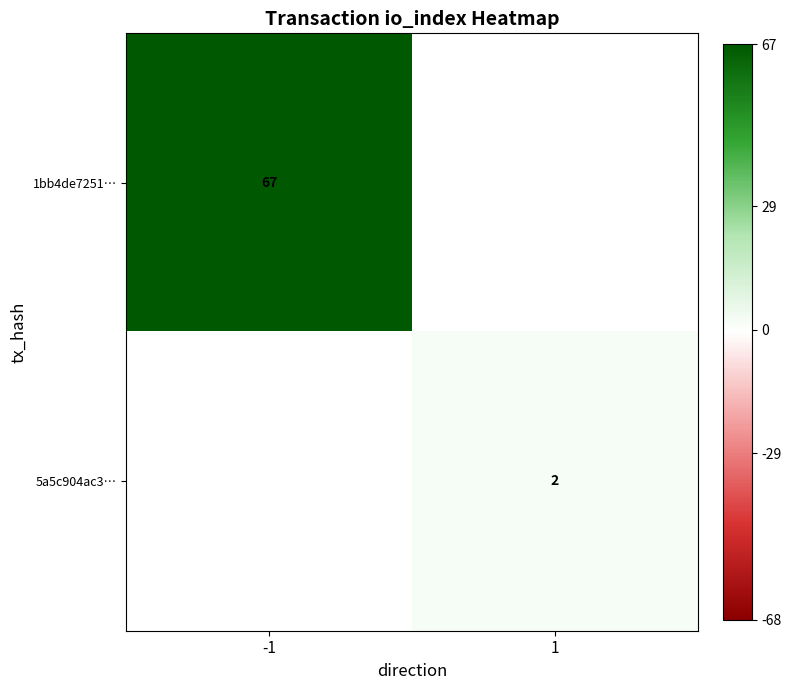

The value of 1bb4de7251… at -1 is 92. True or false?

False